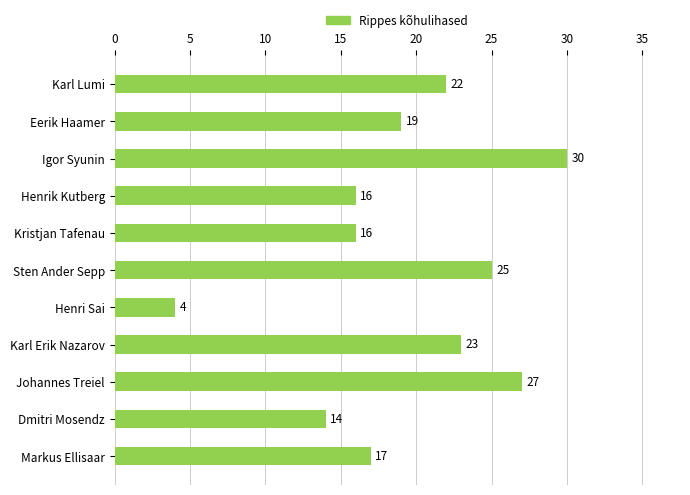

At which category does the chart reach its minimum across all series?

Henri Sai